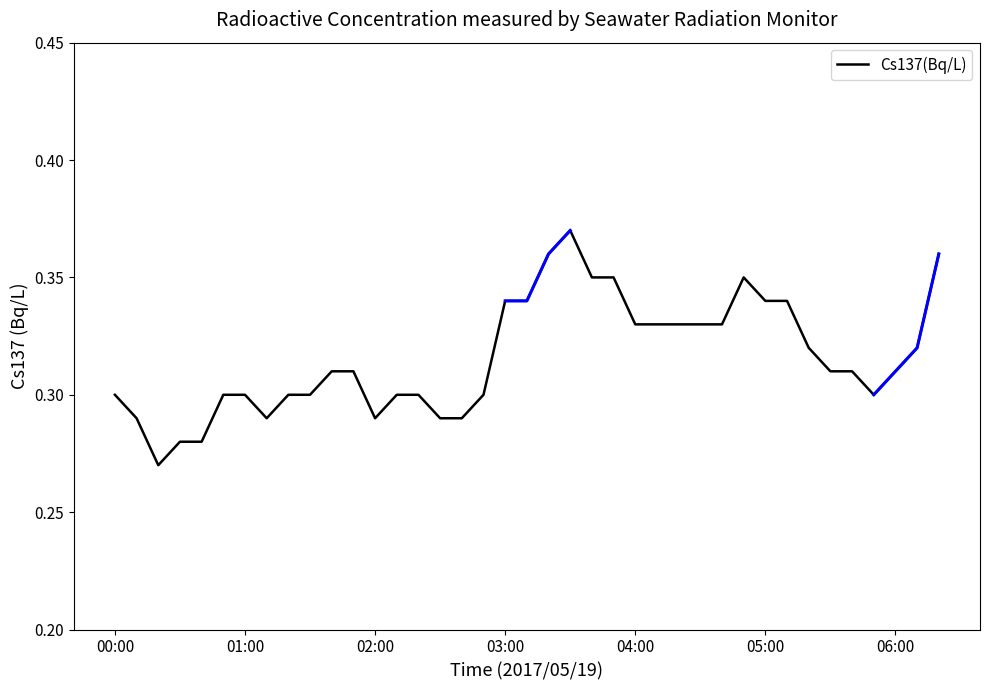

Reading left to right, extract all data points from this chart.

0.3	0.3	0.3	0.3	0.3	0.3	0.3	0.3	0.3	0.3	0.3	0.3	0.3	0.3	0.3	0.3	0.3	0.3	0.3	0.3	0.4	0.4	0.3	0.3	0.3	0.3	0.3	0.3	0.3	0.3	0.3	0.3	0.3	0.3	0.3	0.3	0.3	0.3	0.4